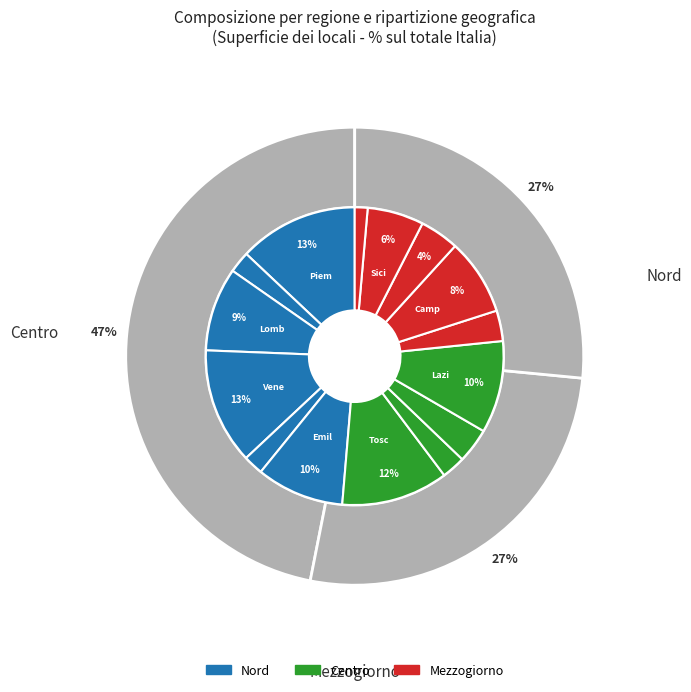

Combined, what portion of the pie is Lazio and Abruzzo?

13.3%